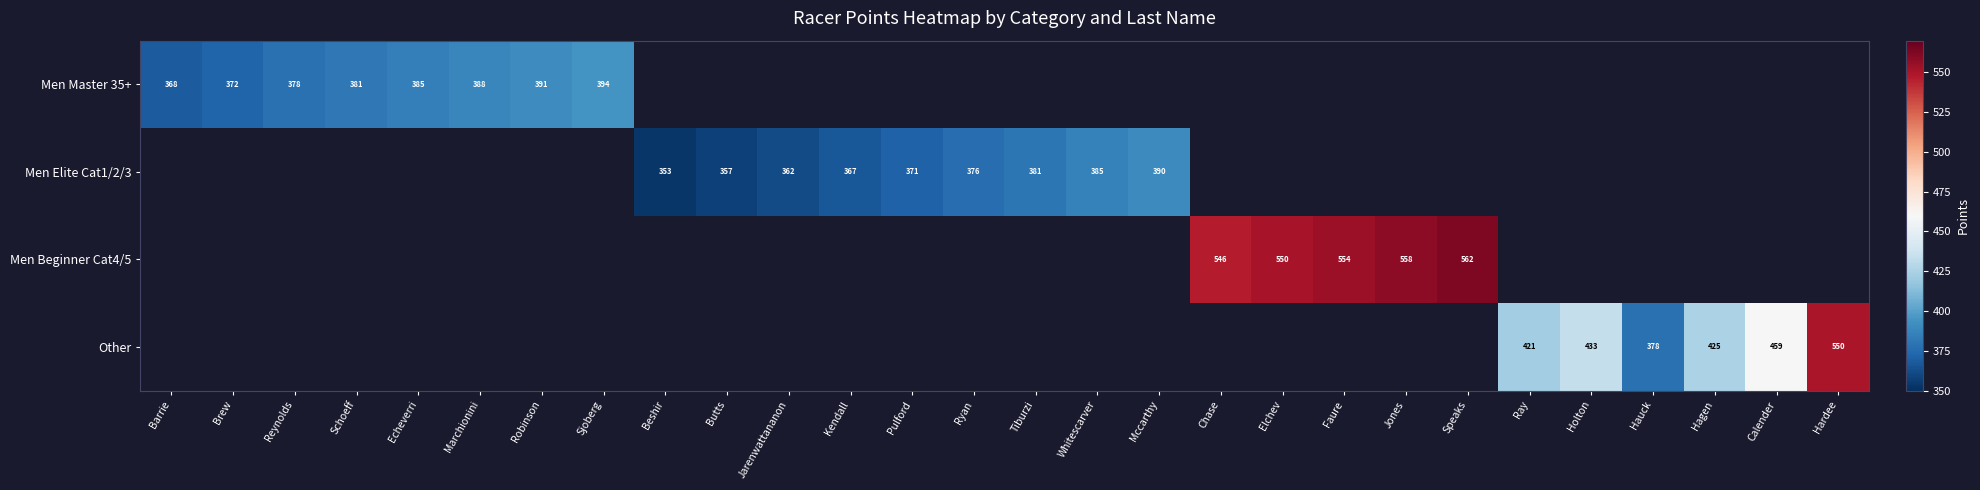

Is it true that Men Beginner Cat4/5 equals 554 at Faure?

True